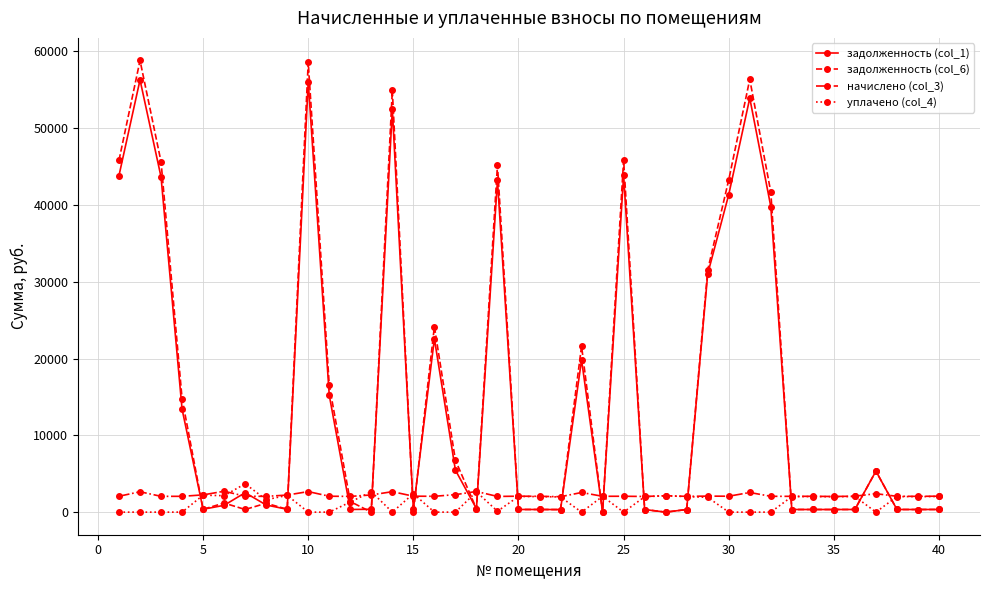

True or false: уплачено (col_4) and задолженность (col_6) intersect in this chart.

True